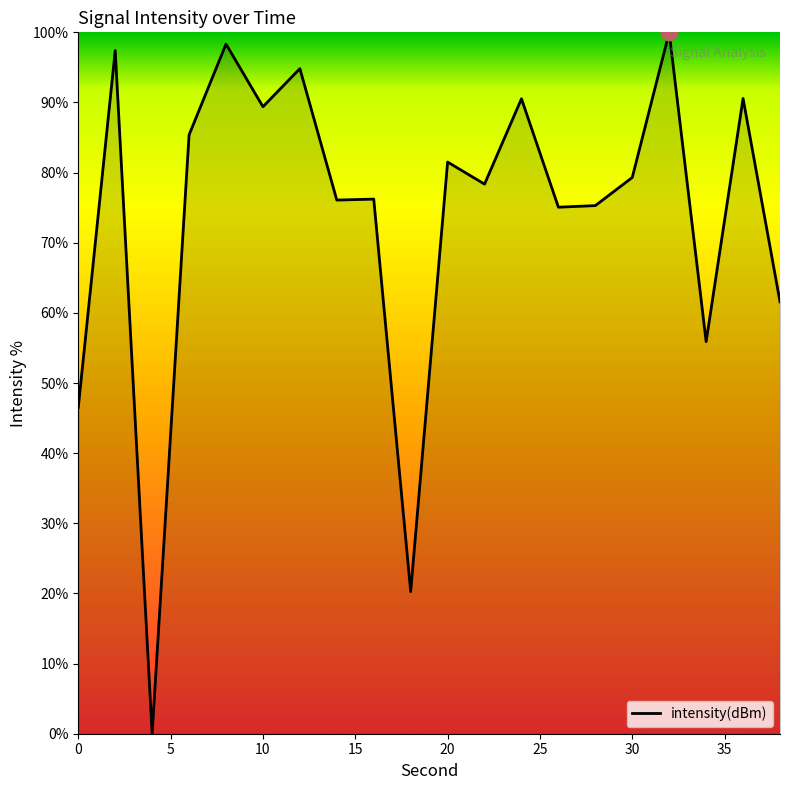

What is the greatest value displayed?

100.0